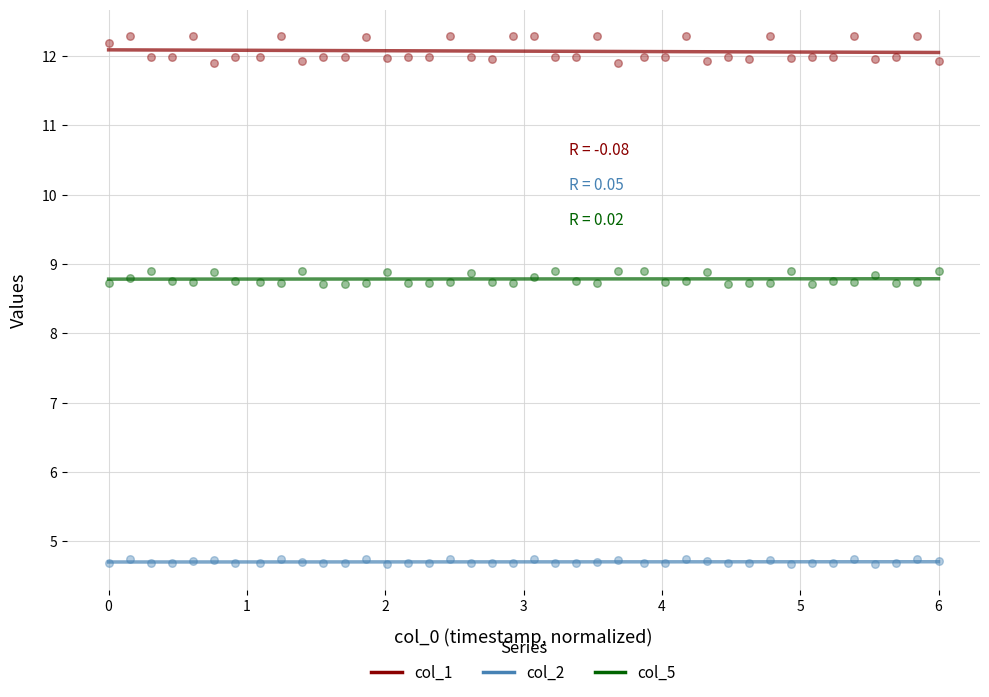

Across all data points, what is the range of Y values (max minus min)?

7.6